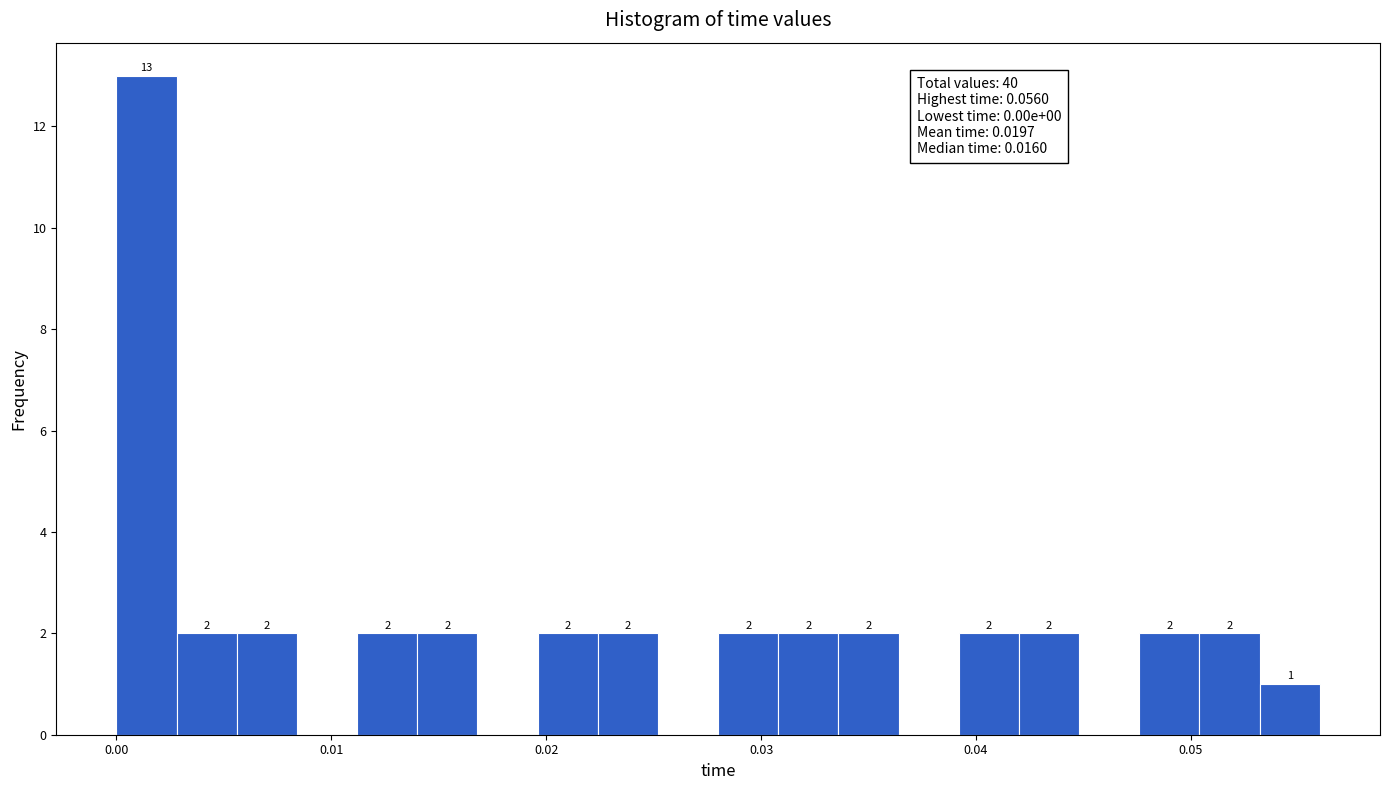

Read against the x-axis, roughly where is the centre of the tallest bar?

0.001